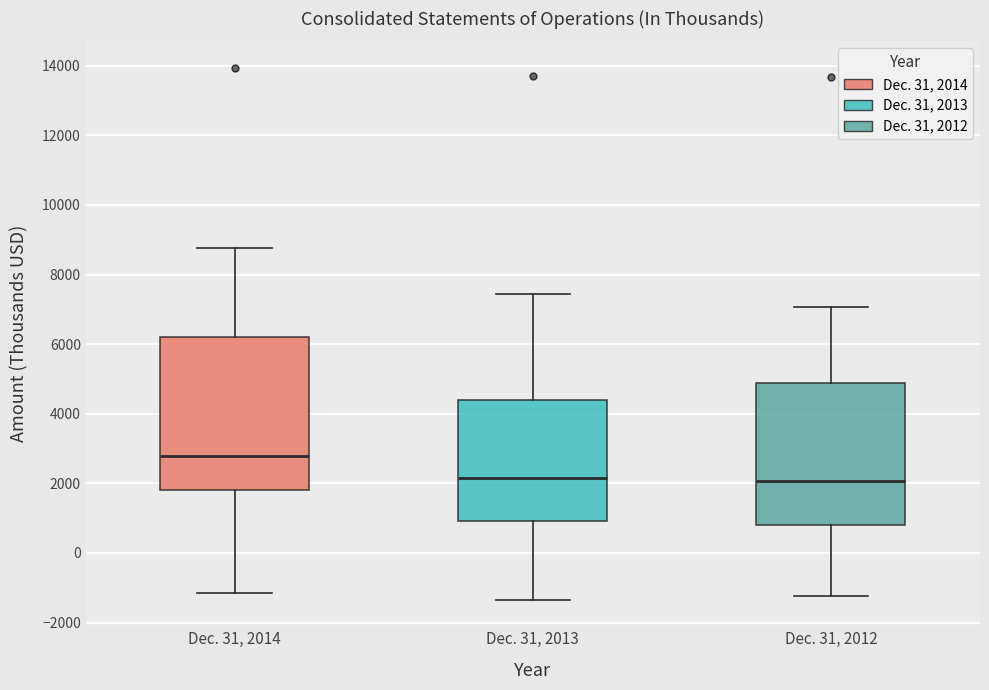

Comparing the boxes themselves (not the whiskers), which one is the tallest?

Dec. 31, 2014